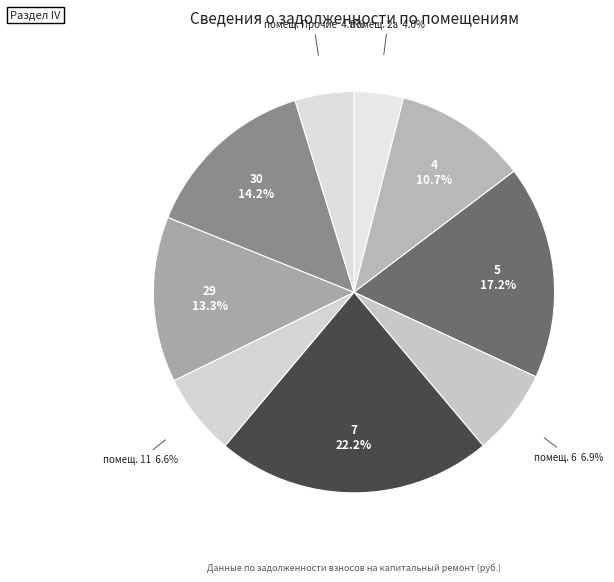

Which slice is the largest?

7